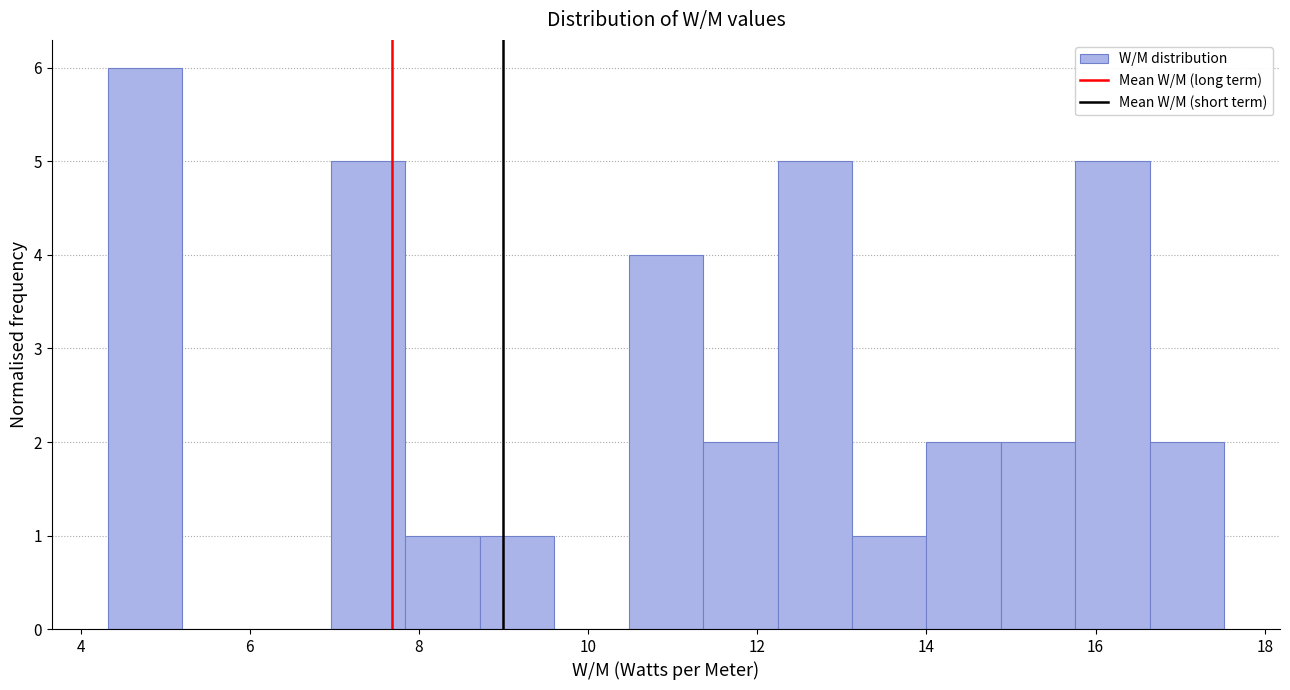

How tall is the bar that spans 7.84 to 8.72 on the x-axis? Neither the bar edges nor the heights are printed on the chart, so give them approximately, as read against the axes.

1